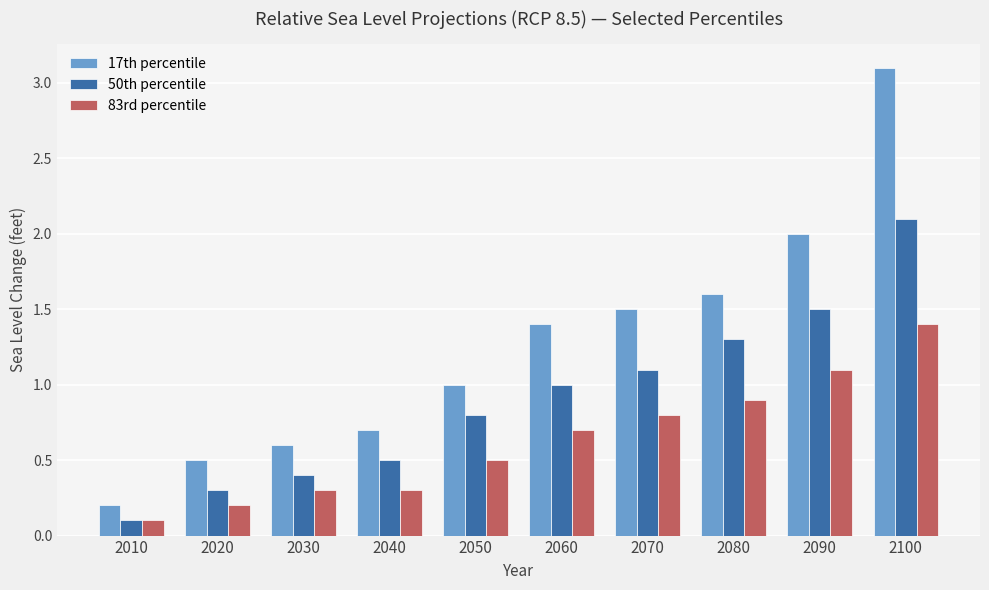

At 2030, list the series in order from smallest to largest.

83rd percentile, 50th percentile, 17th percentile